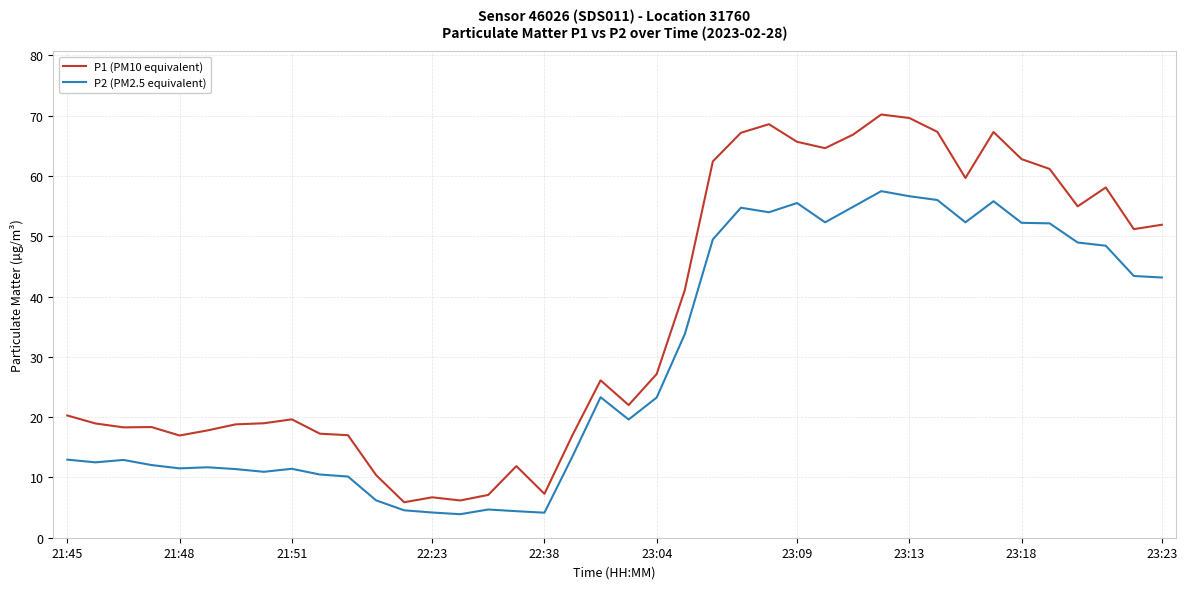

True or false: P1 (PM10 equivalent) and P2 (PM2.5 equivalent) intersect in this chart.

False